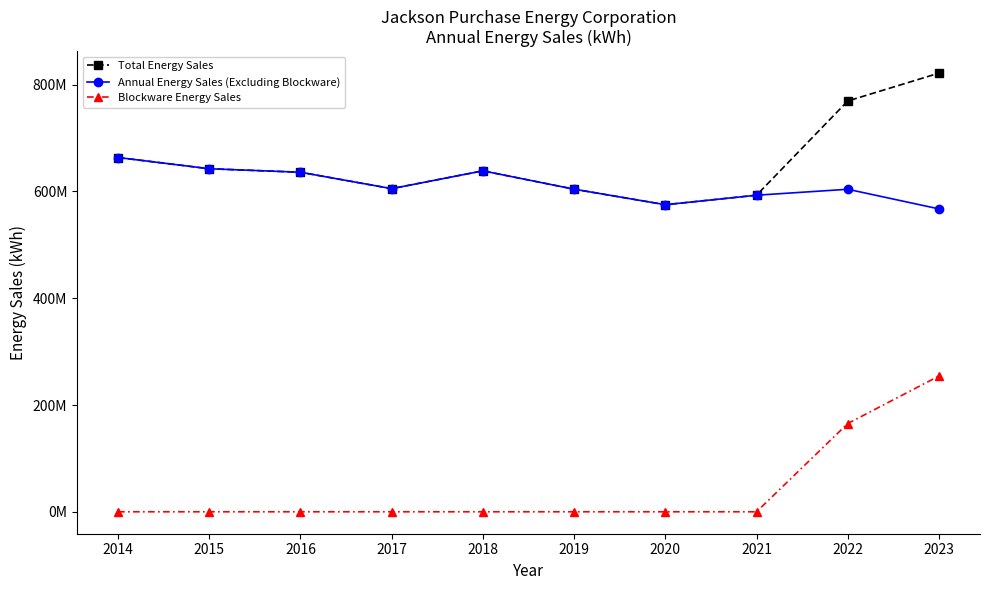

What are all the series names shown in the legend?

Total Energy Sales, Annual Energy Sales (Excluding Blockware), Blockware Energy Sales